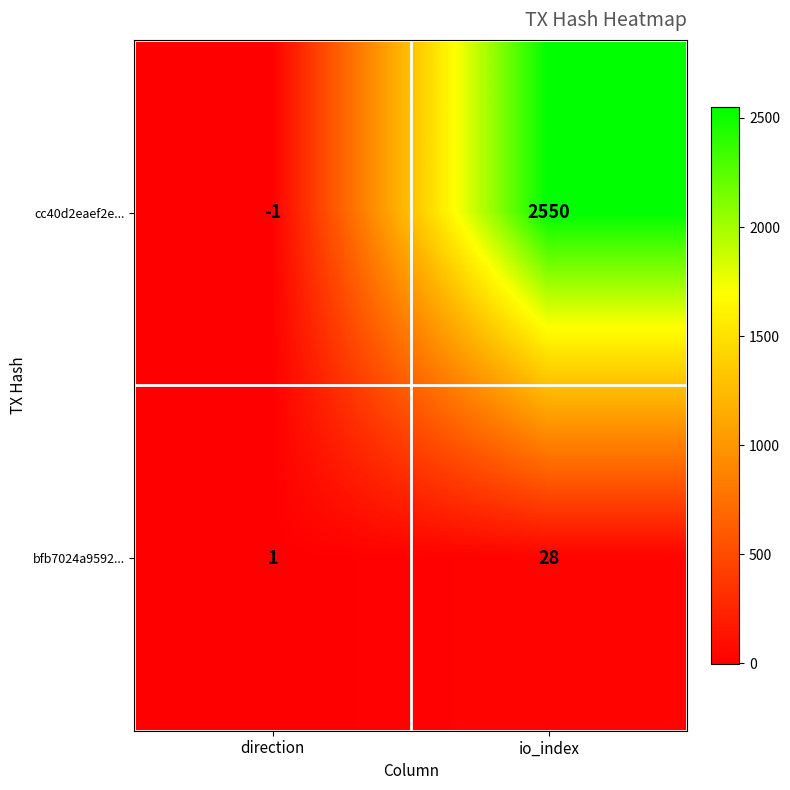

The value of bfb7024a9592... at io_index is 28. True or false?

True